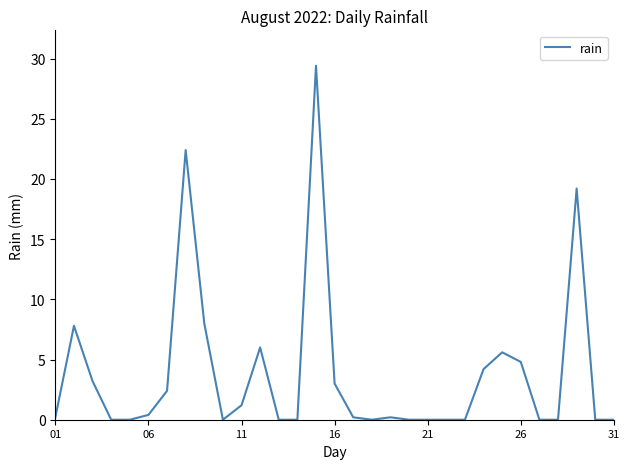

How many categories are shown in the chart?

31